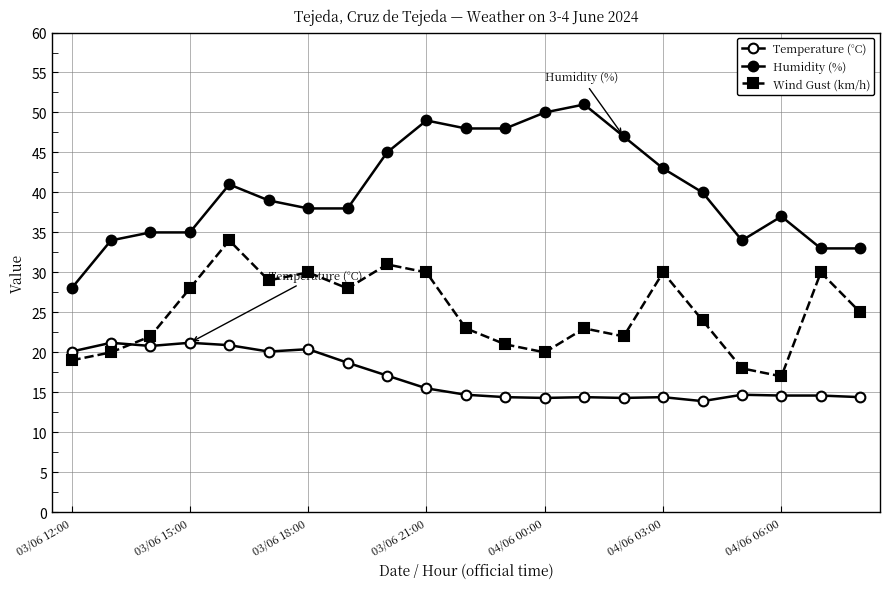

True or false: Wind Gust (km/h) and Humidity (%) intersect in this chart.

False